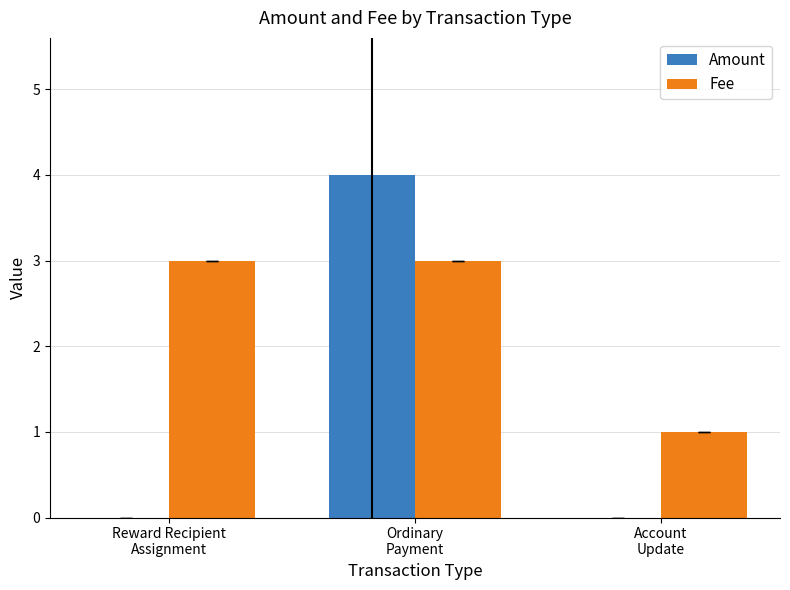

Reading right to left, list all the values displayed in this chart.

Amount: 0	4	0
Fee: 1	3	3